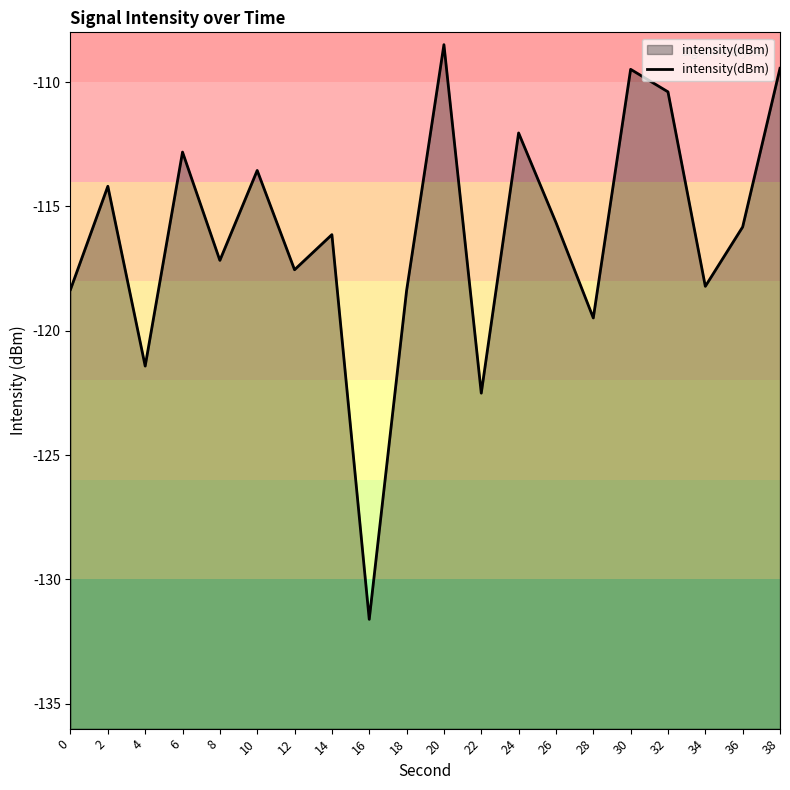

True or false: there are more than 0 points higher than both neighbors.

True